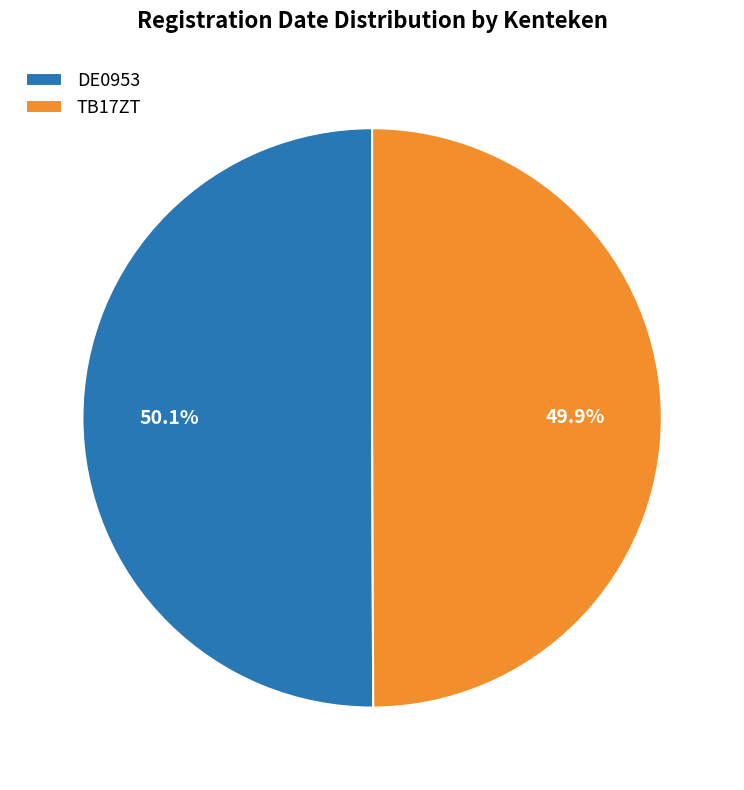

True or false: TB17ZT accounts for 42% of the total.

False